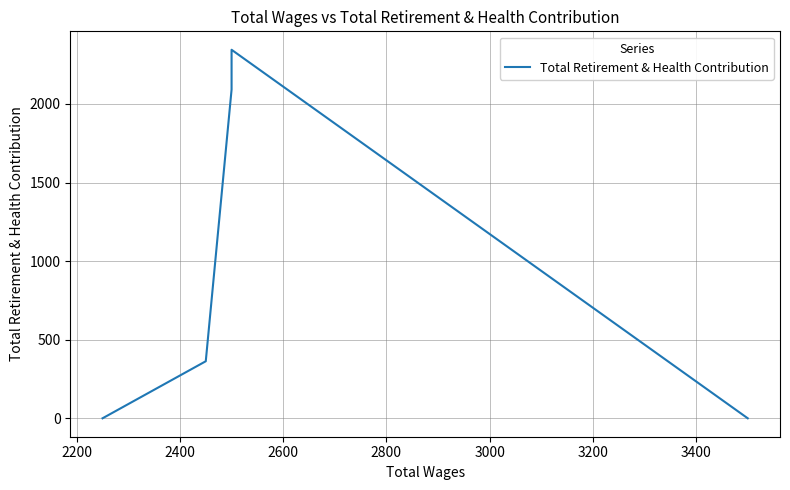

What is the average value?

960